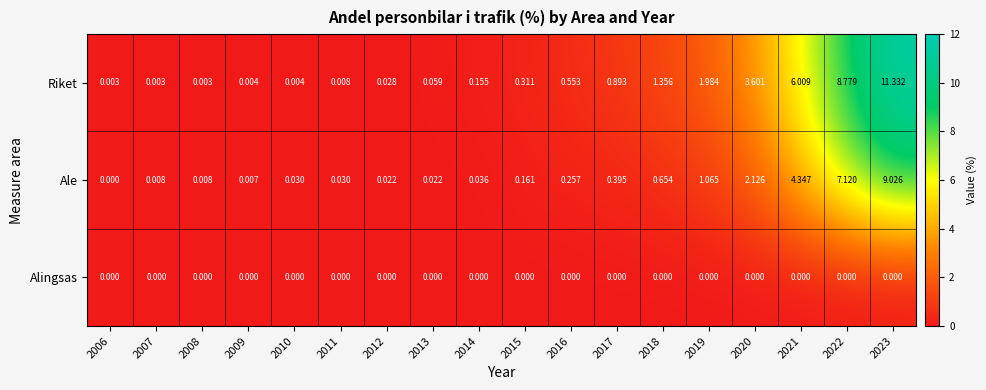

Count the number of data series in this chart.

3